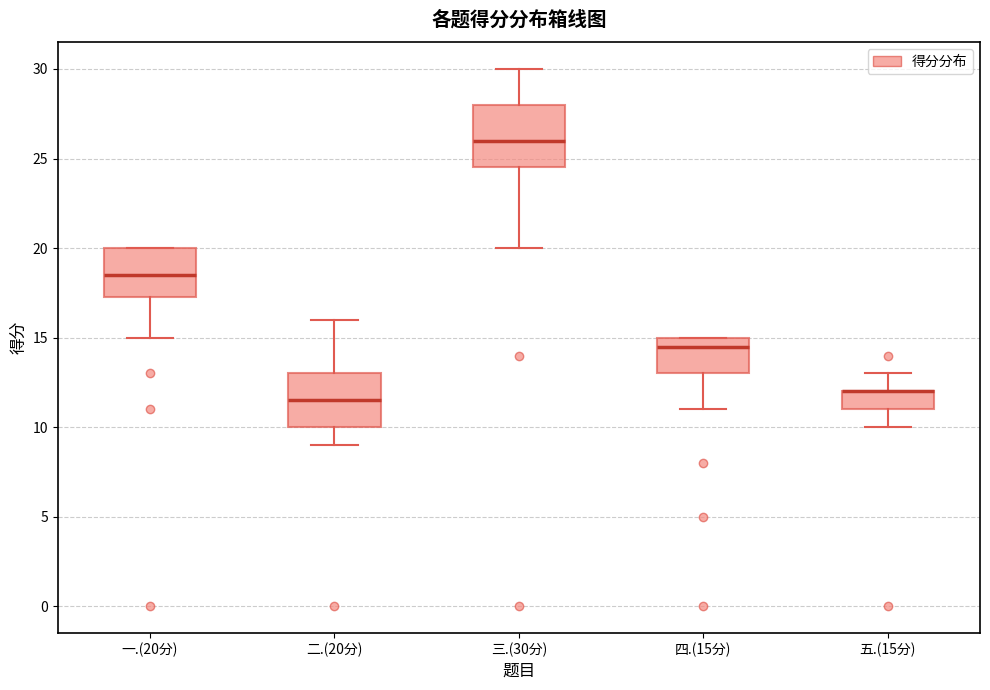

Reading left to right, read every box against the y-axis: the position of its median line, the range the box covers, and the ends of its whiskers. The values are not printed on the chart, so give them approximately, as read against the axis.

一.(20分): median 18.5, box 17.5 to 20.0, whiskers 15.0 to 20.0
二.(20分): median 11.5, box 10.0 to 13.0, whiskers 9.0 to 16.0
三.(30分): median 26.0, box 24.5 to 28.0, whiskers 20.0 to 30.0
四.(15分): median 14.5, box 13.0 to 15.0, whiskers 11.0 to 15.0
五.(15分): median 12.0 (drawn on the box's upper edge), box 11.0 to 12.0, whiskers 10.0 to 13.0